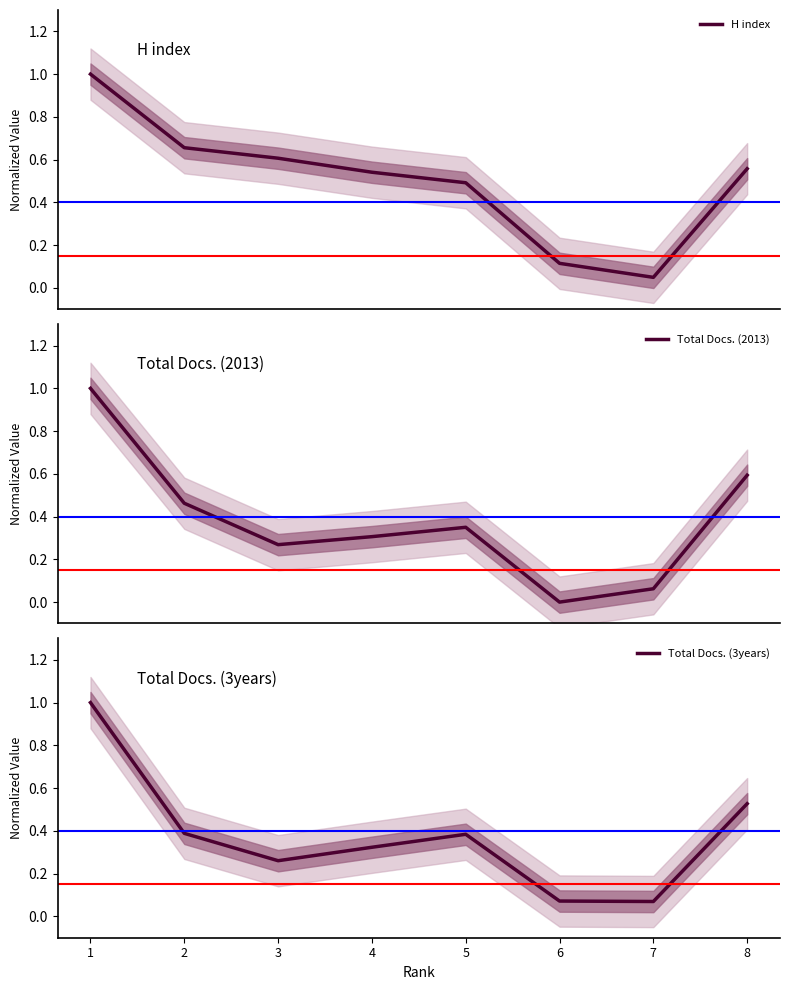

What is the value of the Total Docs. (3years) point at the 3rd from the left?

0.3